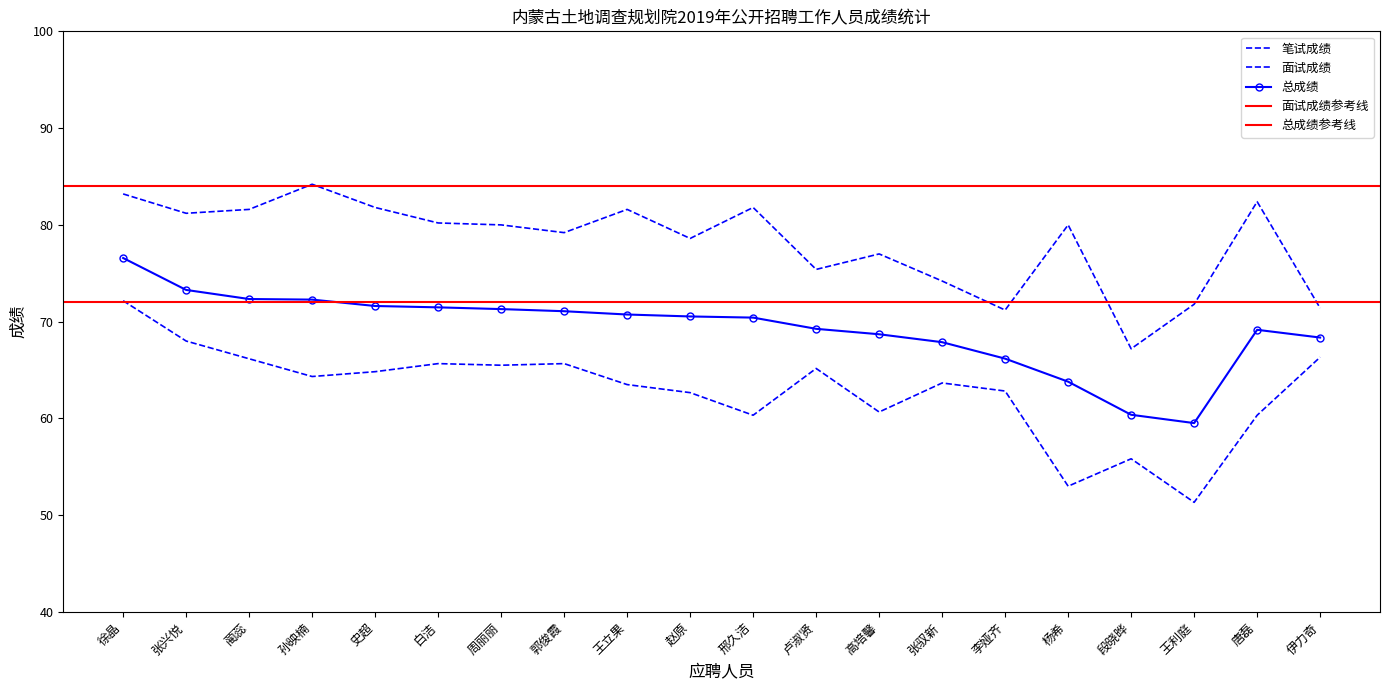

At which category does 面试成绩 reach its first local peak?

孙映楠